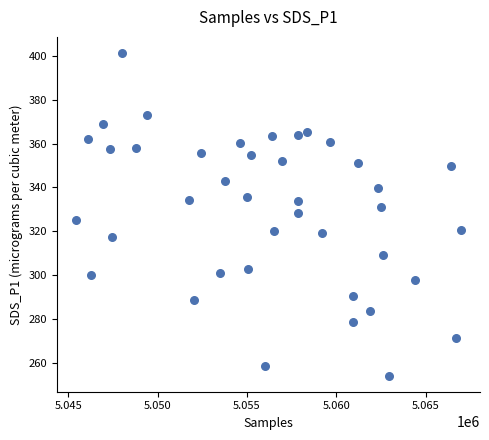

What is the range of Y values (max minus min)?

147.3